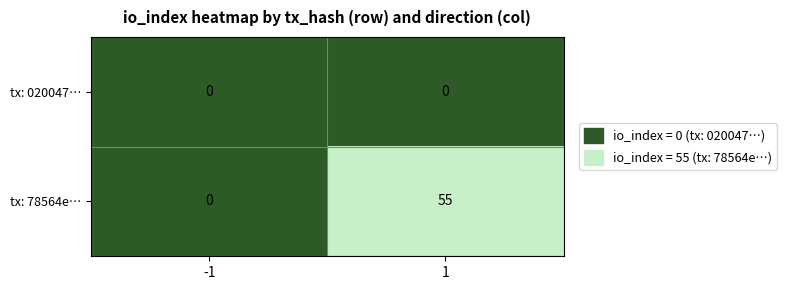

Is it true that tx: 78564e… equals 19 at 1?

False